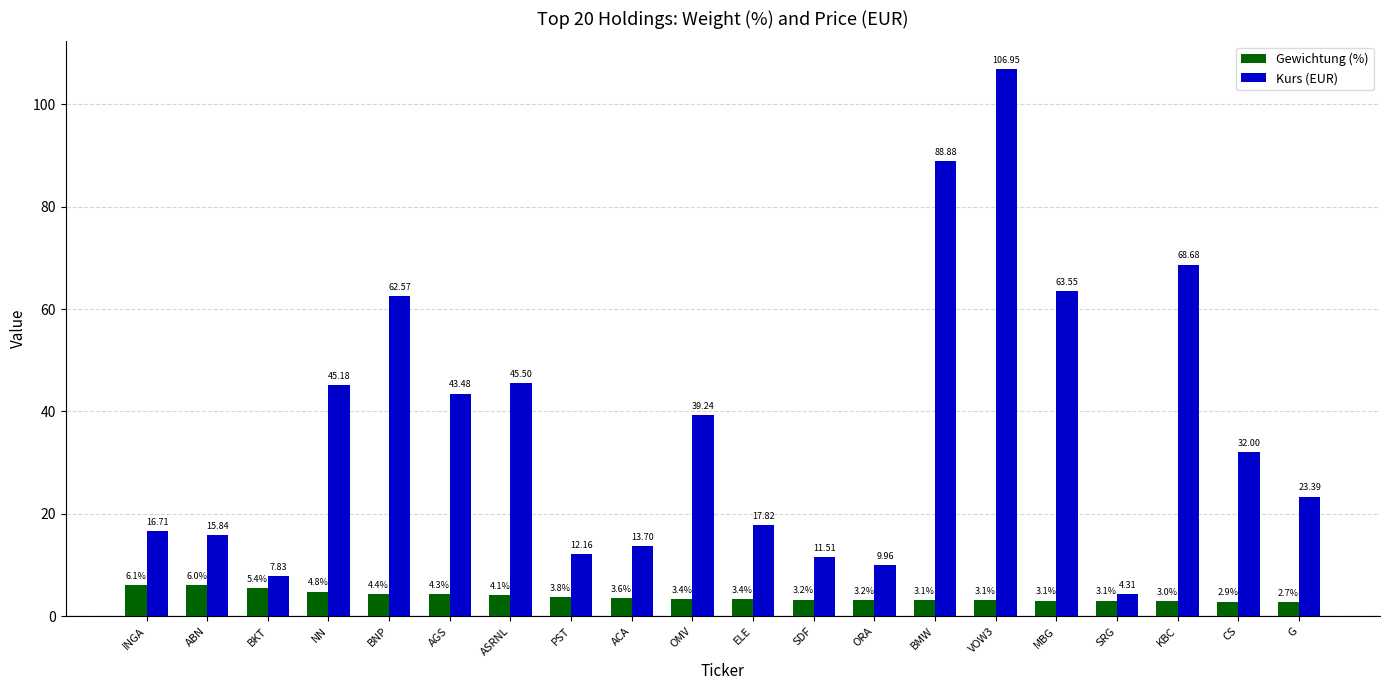

At which label is Kurs (EUR) closest to 55?

BNP